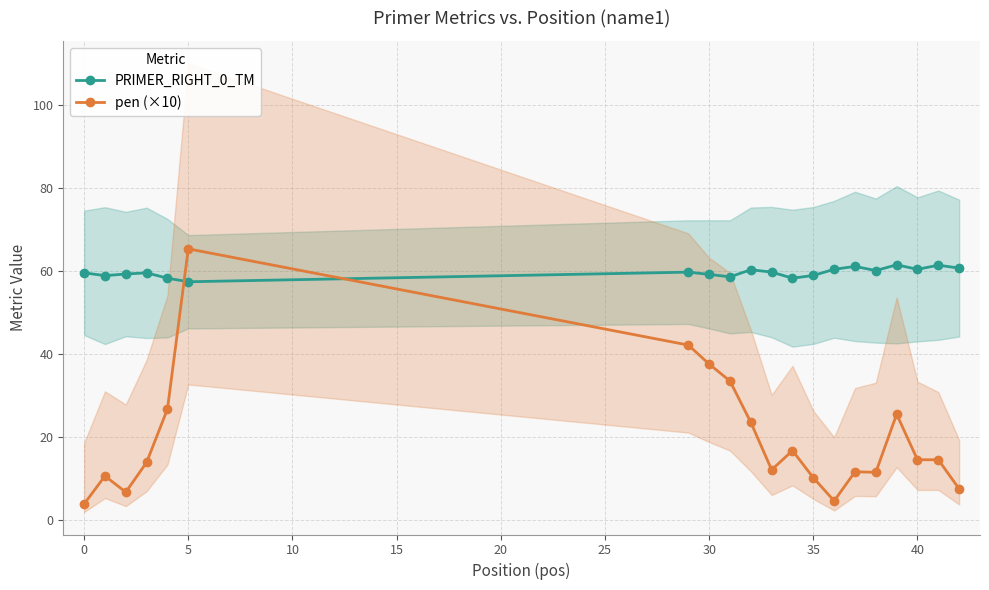

The pen (×10) series shows 14.5 at 40. True or false?

True